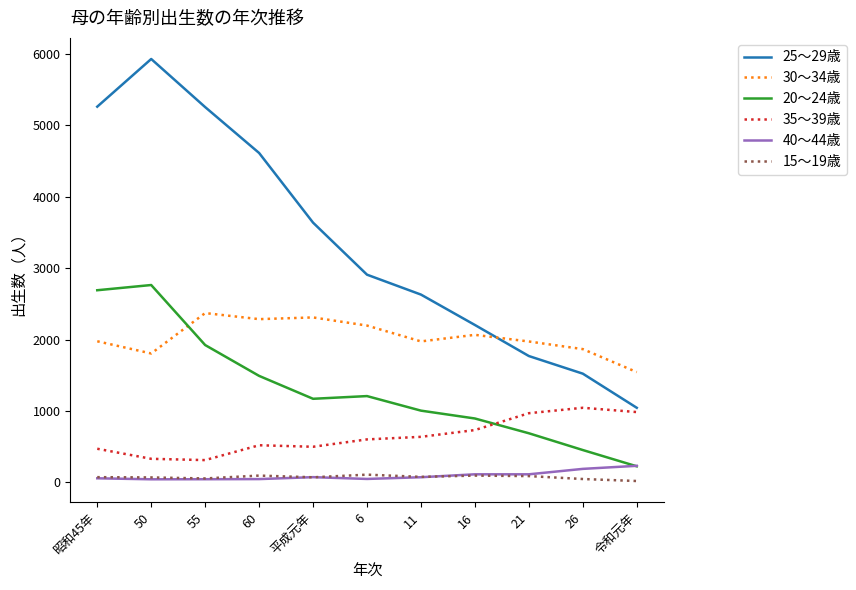

Which category has the lowest value in the 20～24歳 series?

令和元年